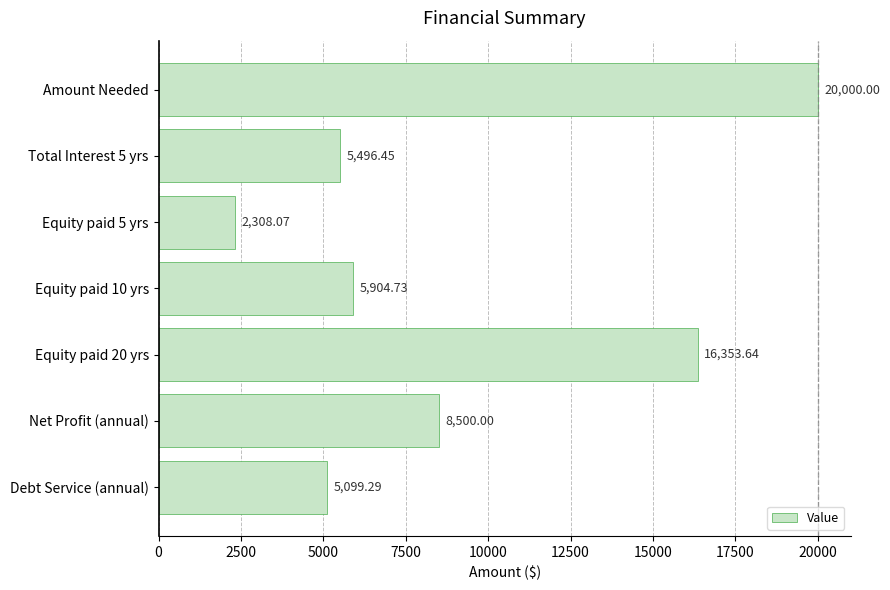

What is the sum of the values at Amount Needed and Total Interest 5 yrs?

25496.5